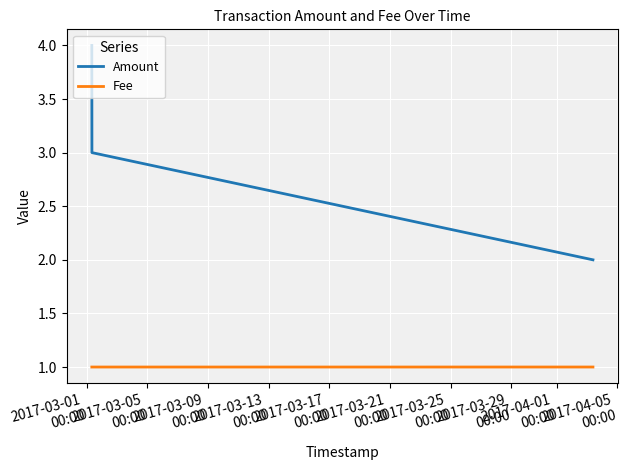

What is the difference between the maximum and minimum values in the Amount series?

2.0